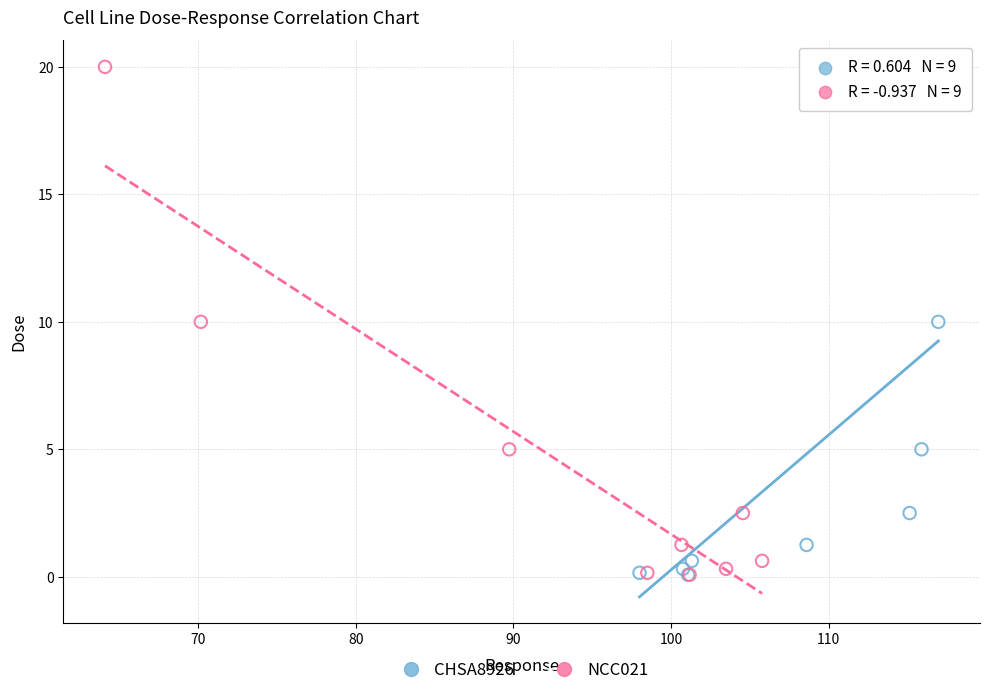

What are all the series names shown in the legend?

CHSA8926, NCC021